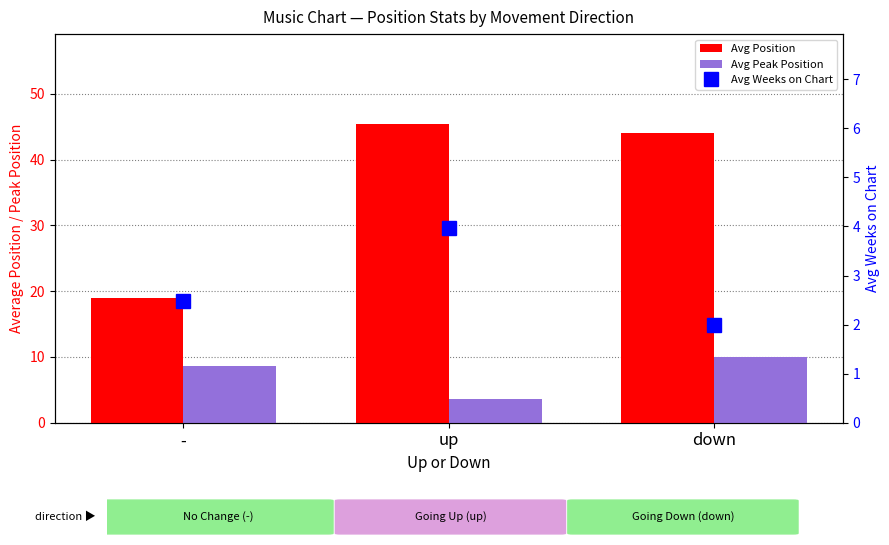

At how many categories does at least one series exceed 31?

2